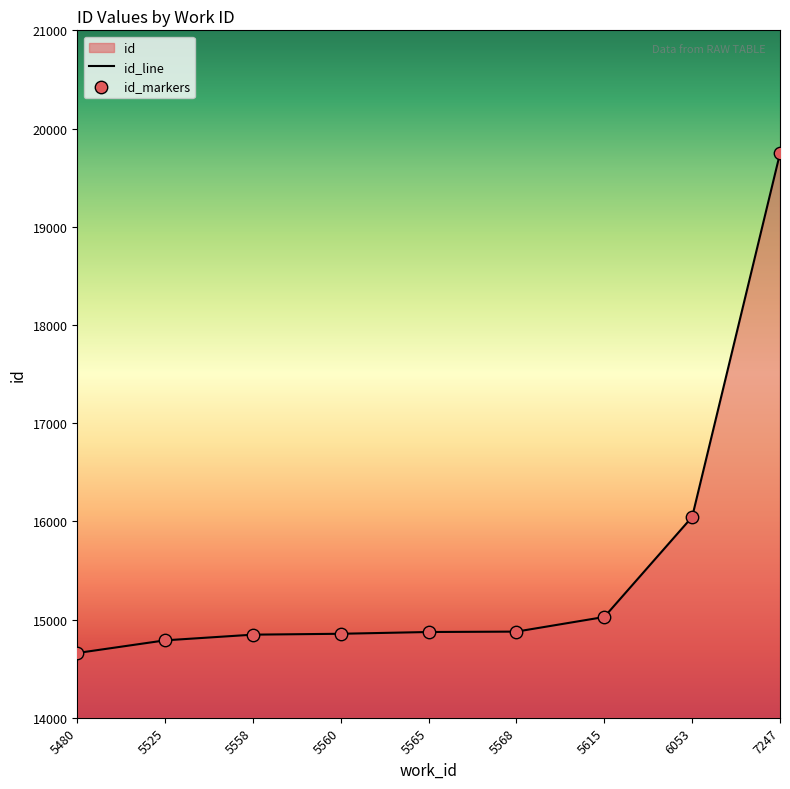

What is the change in value from 5568 to 6053?

+1168